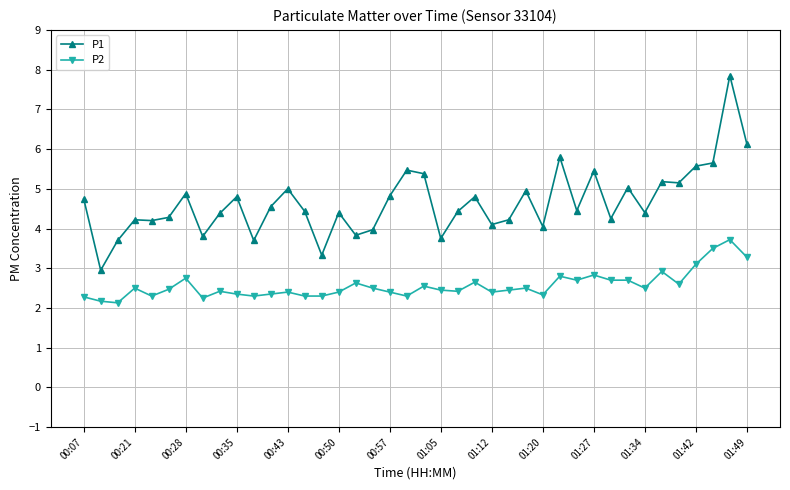

What is the average value of the P1 series?

4.7